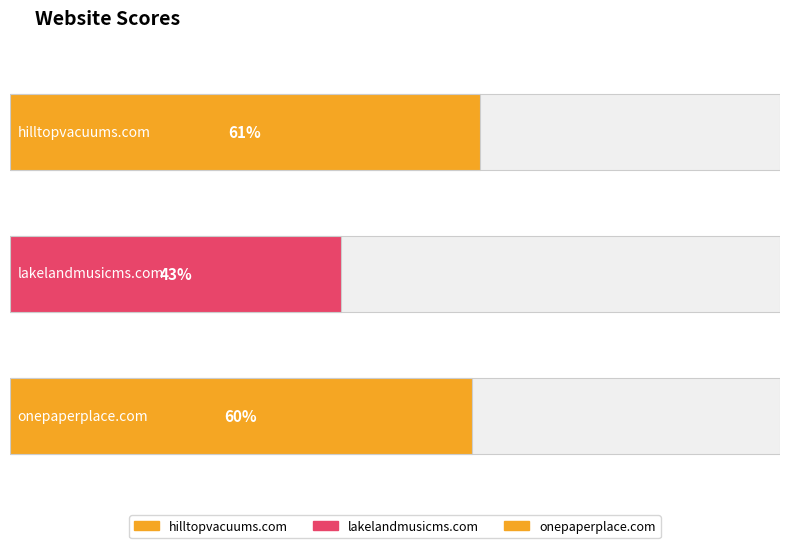

What is the minimum value shown in the chart?

43